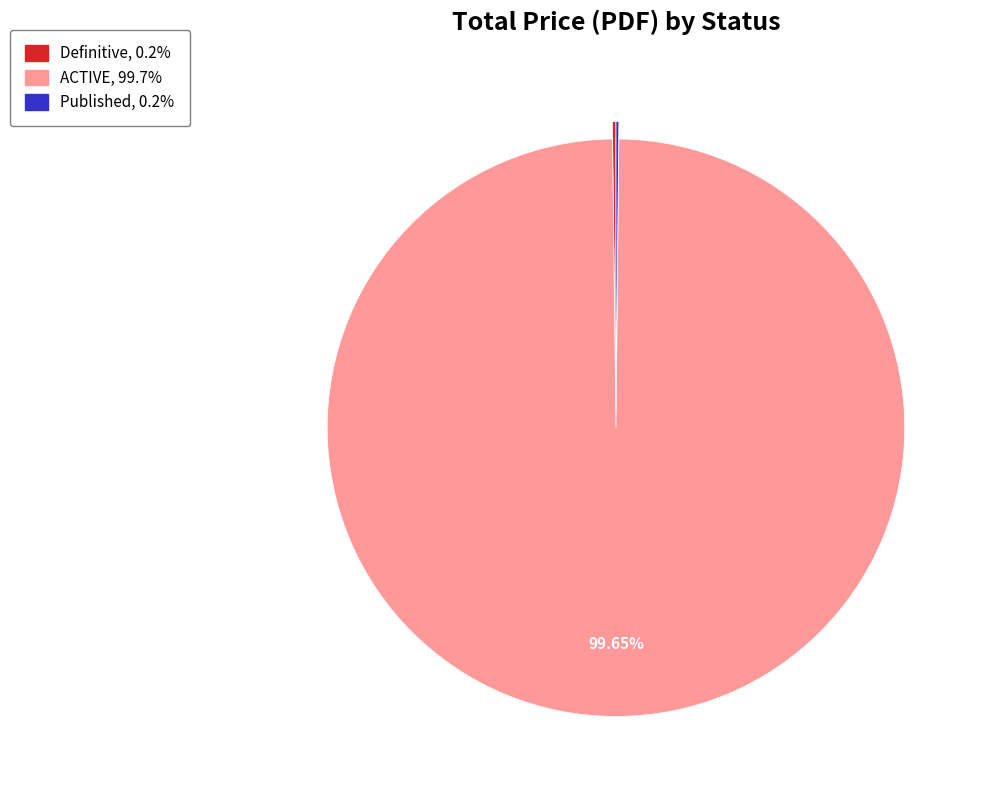

Is there any slice that represents more than half of the pie?

Yes